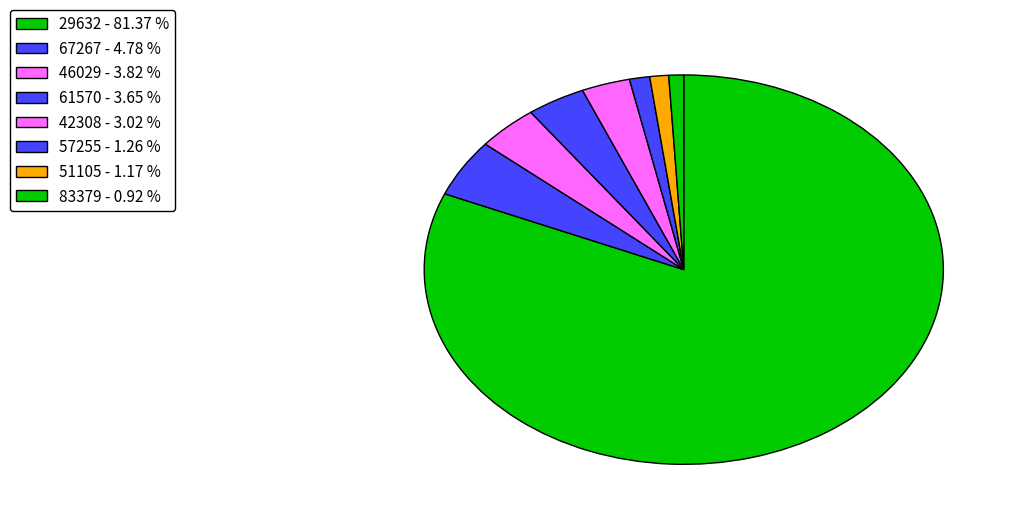

Is there any slice that represents more than half of the pie?

Yes